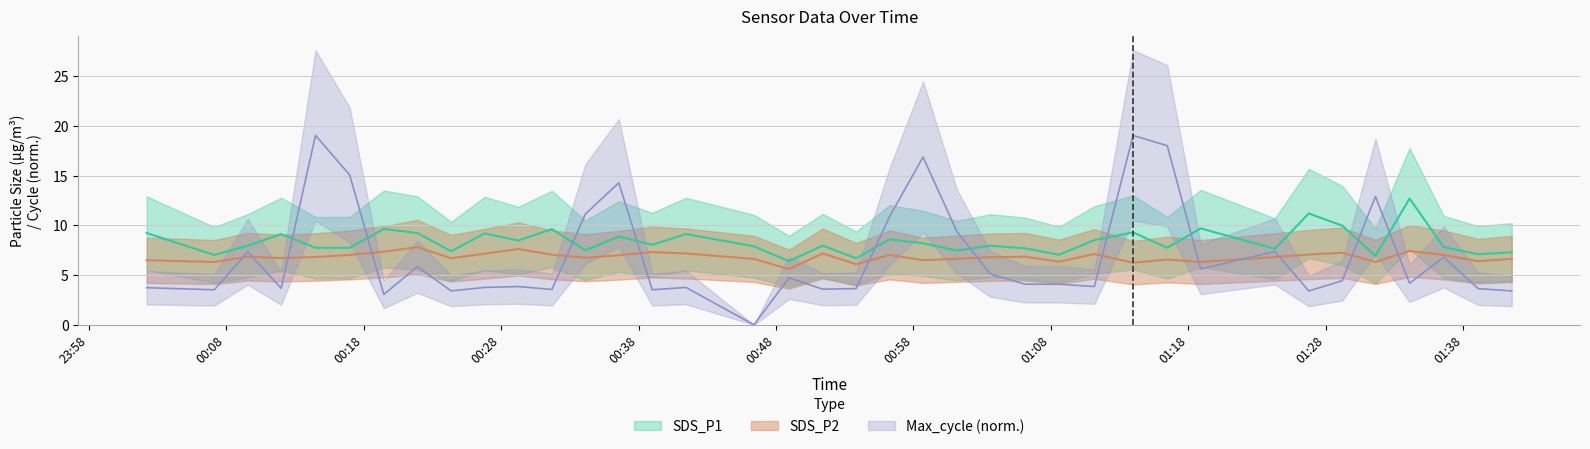

Does the chart have visible grid lines?

Yes